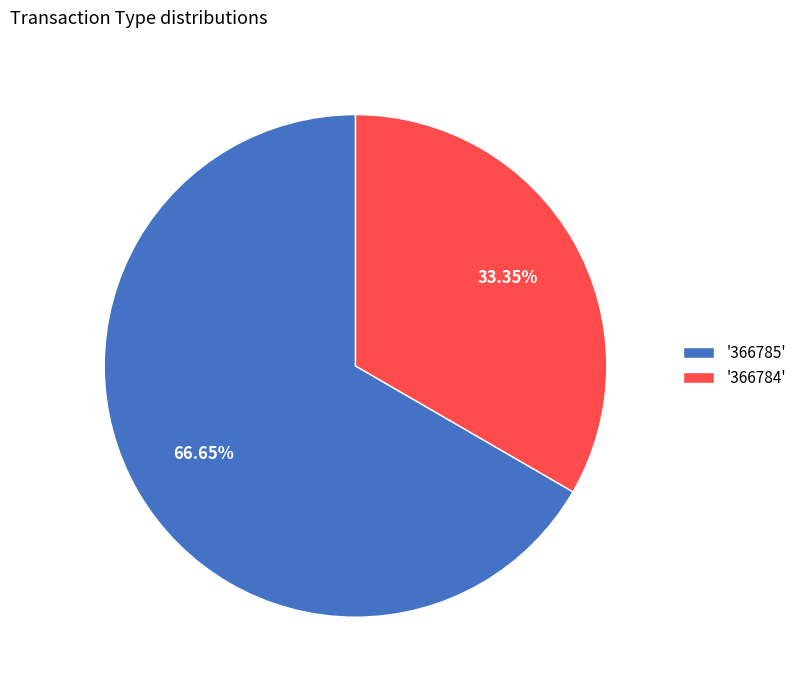

What is the smallest slice in the pie chart?

'366784'